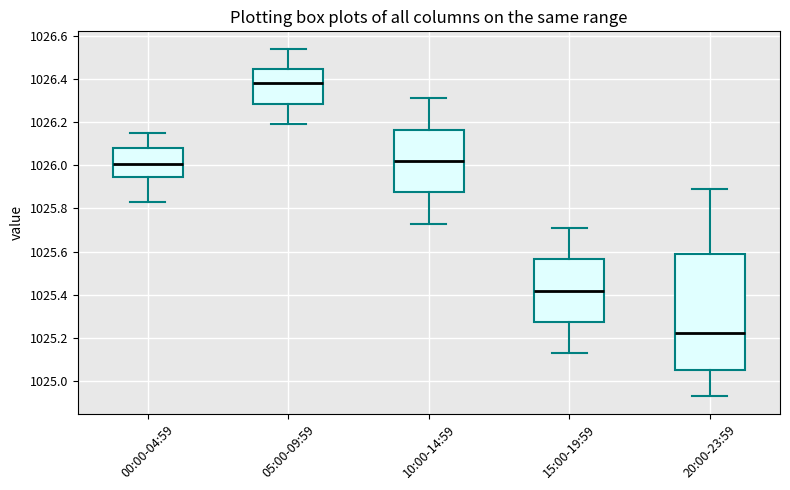

Which box's median line is the highest?

05:00-09:59